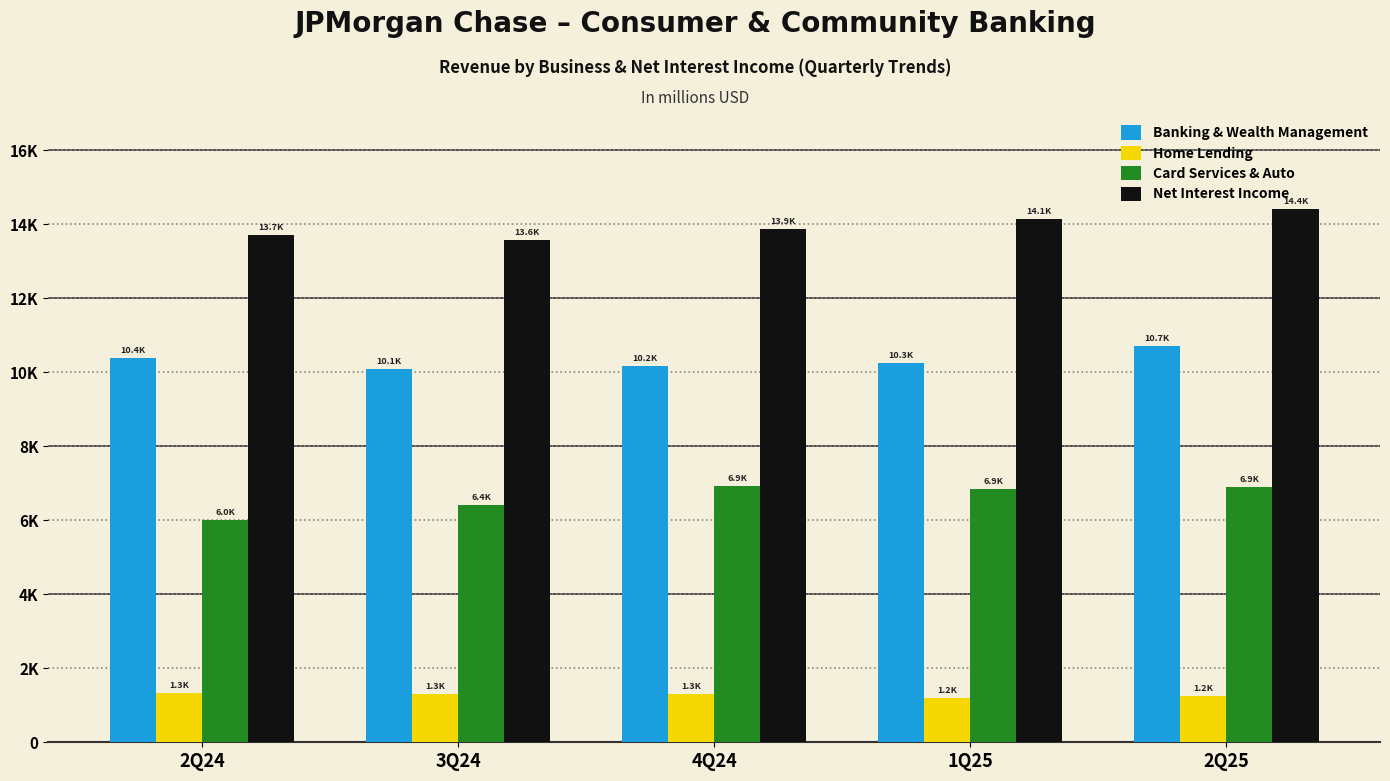

What is the spread (max minus min) of values at 2Q25?

13145